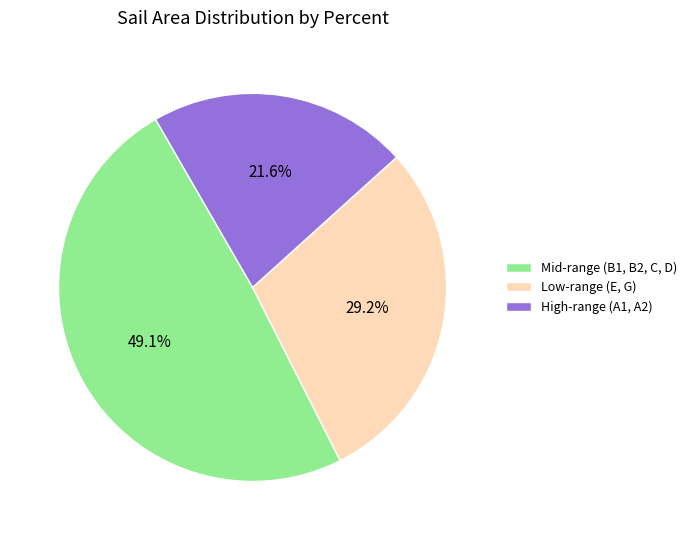

Which category has the biggest portion of the pie?

Mid-range (B1, B2, C, D)